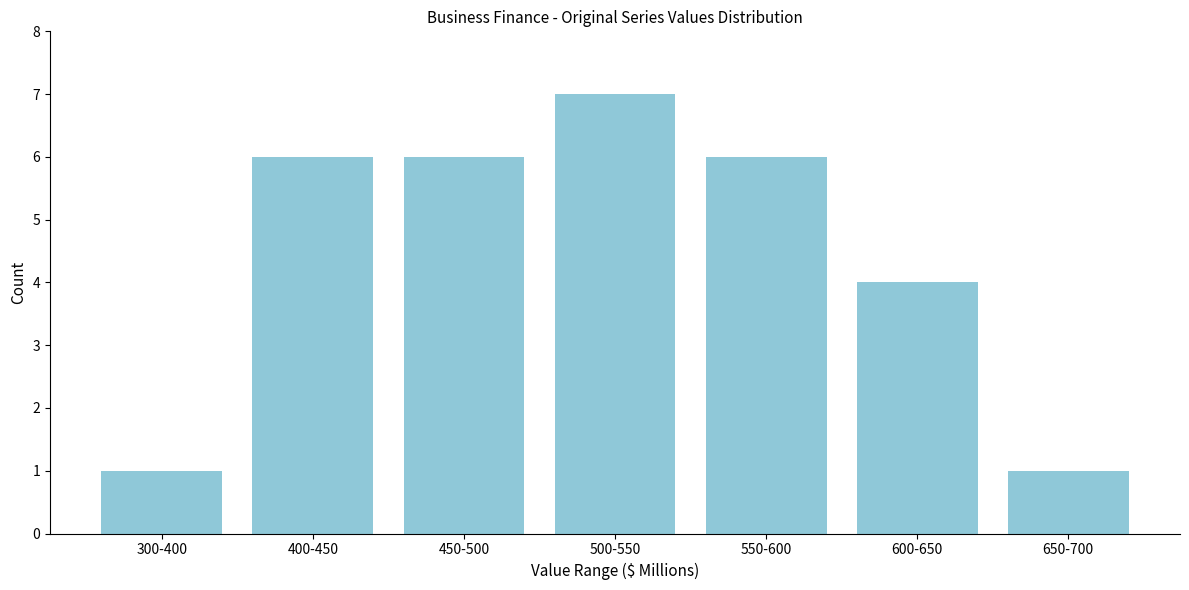

Reading left to right, transcribe all the data shown in this chart.

1	6	6	7	6	4	1